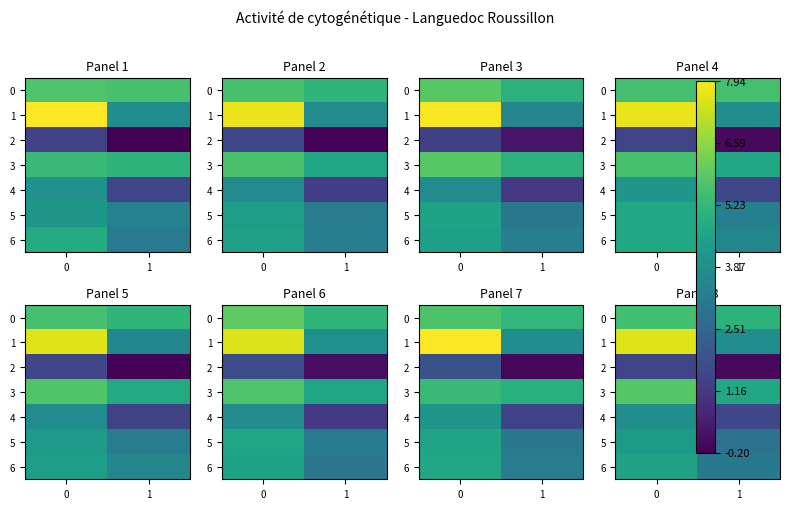

How many categories are shown in the chart?

2